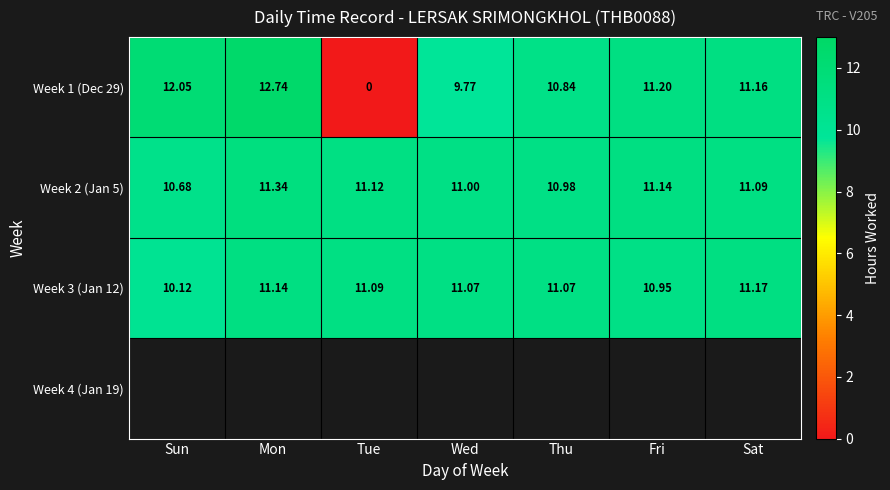

What is the difference between the highest and lowest values at Wed?

1.3